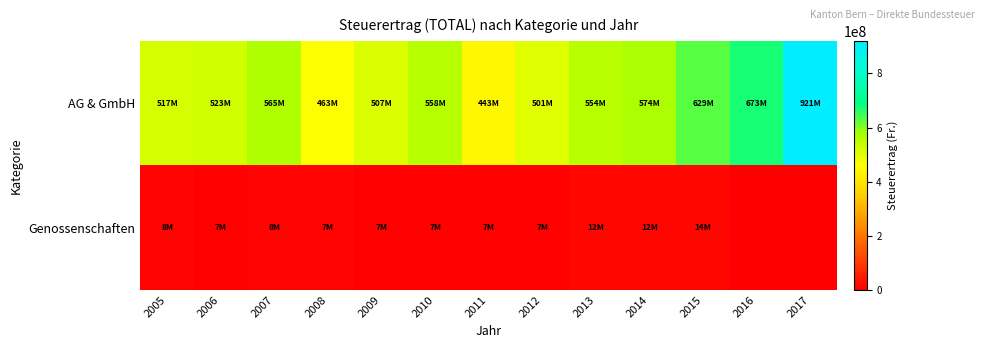

Which series has the largest range (max minus min)?

AG & GmbH